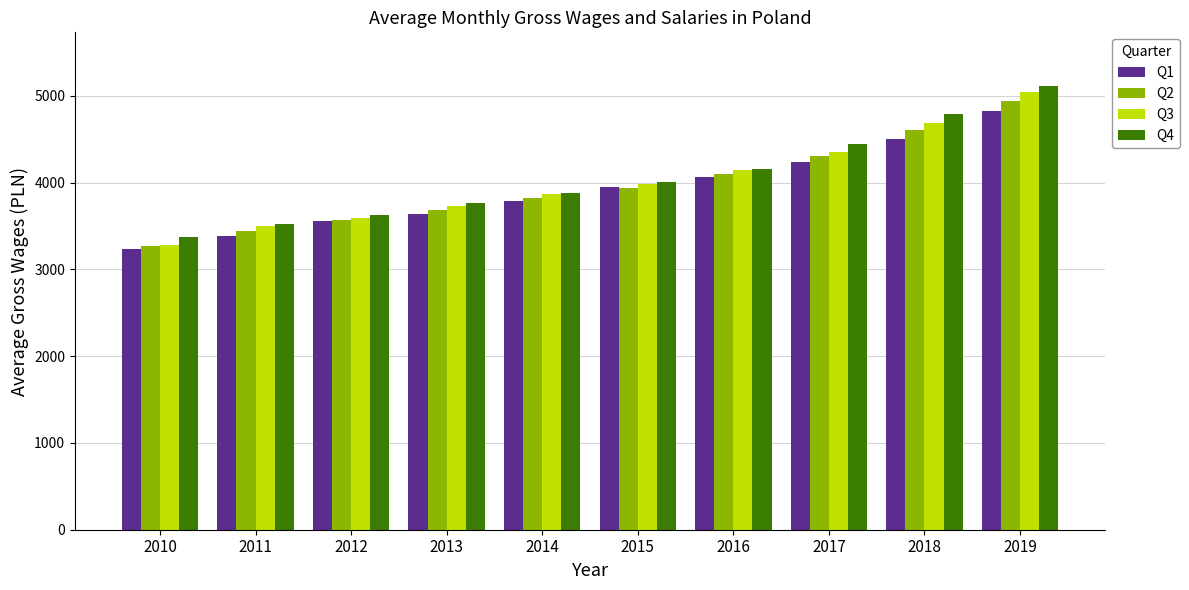

Is it true that Q3 equals 3865.3 at 2014?

True